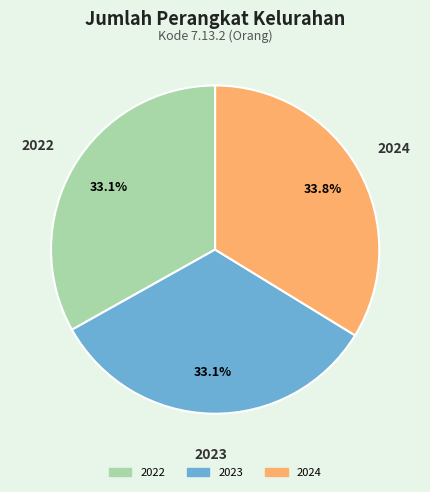

Does any single category account for the majority?

No